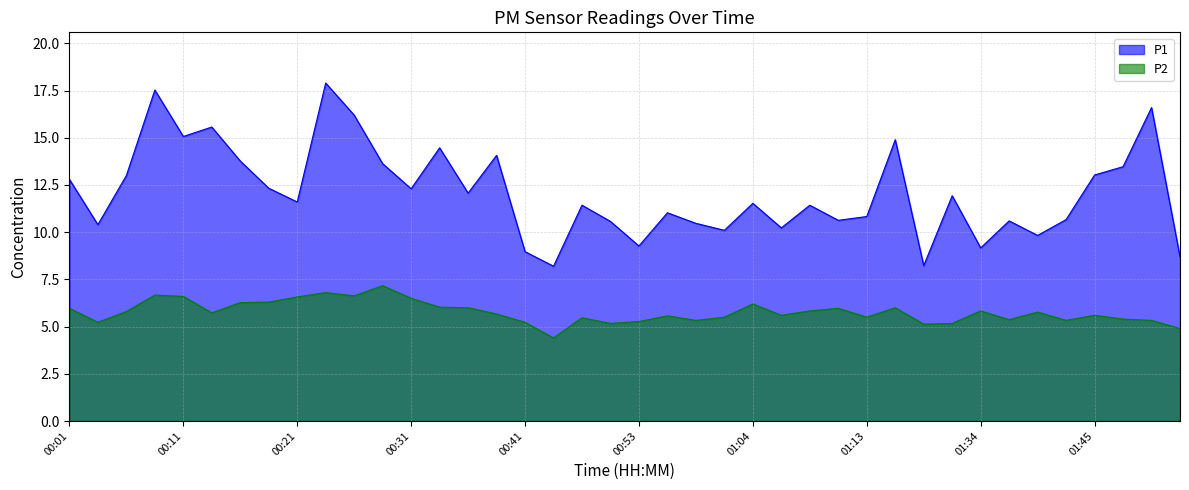

In P2, how many points are higher than both neighbors (excluding endpoints)?

11